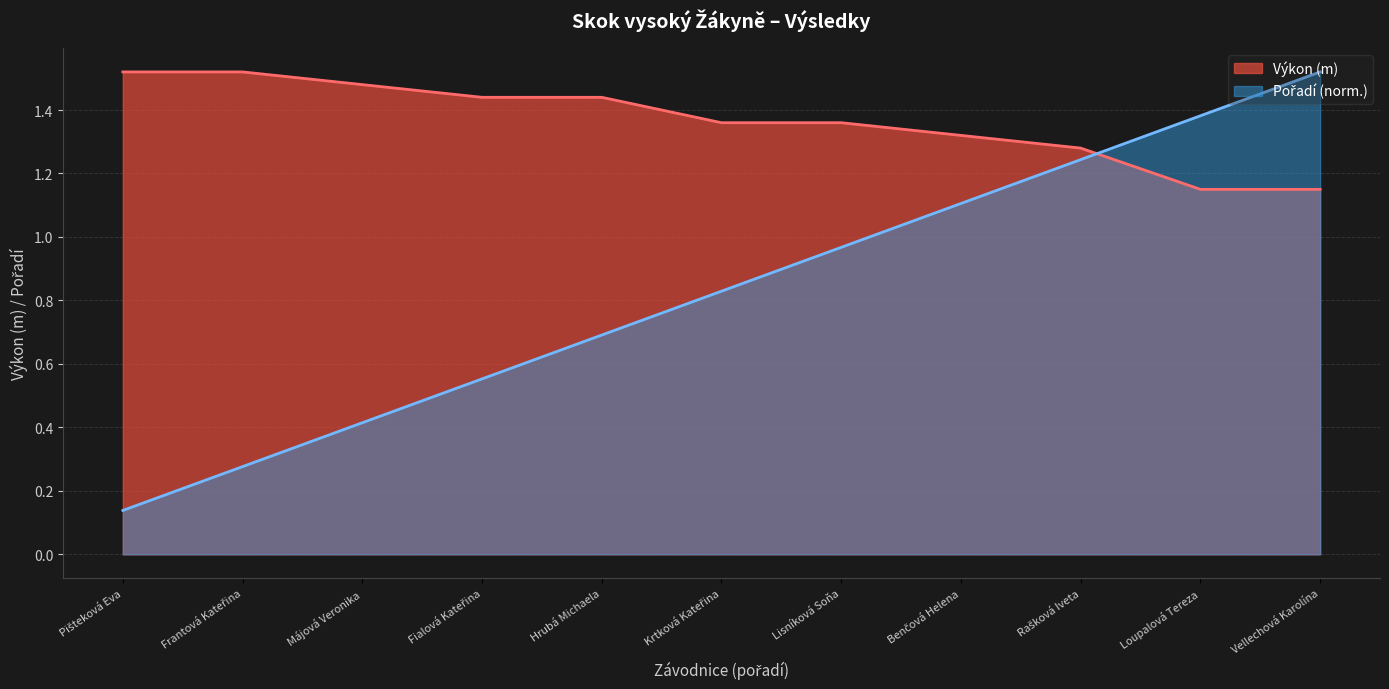

What position from the left is Fialová Kateřina?

4